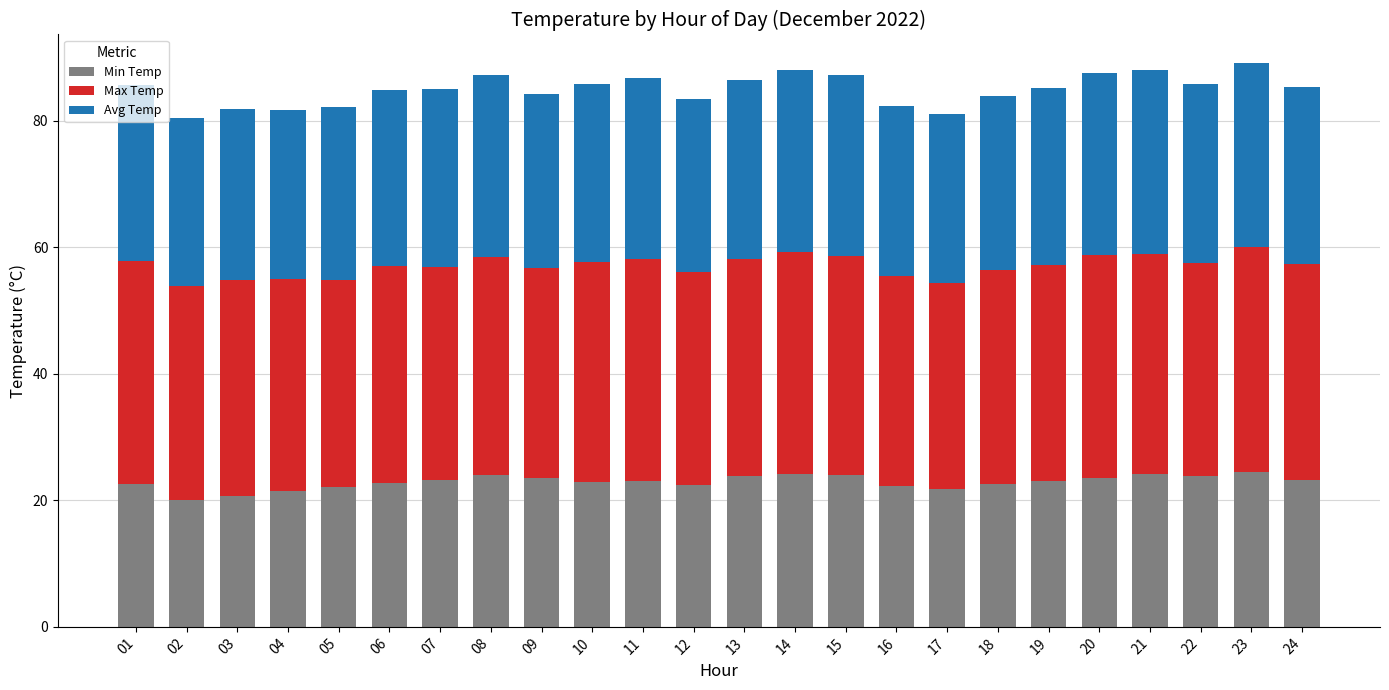

What is the total value across all series at 02?

80.4